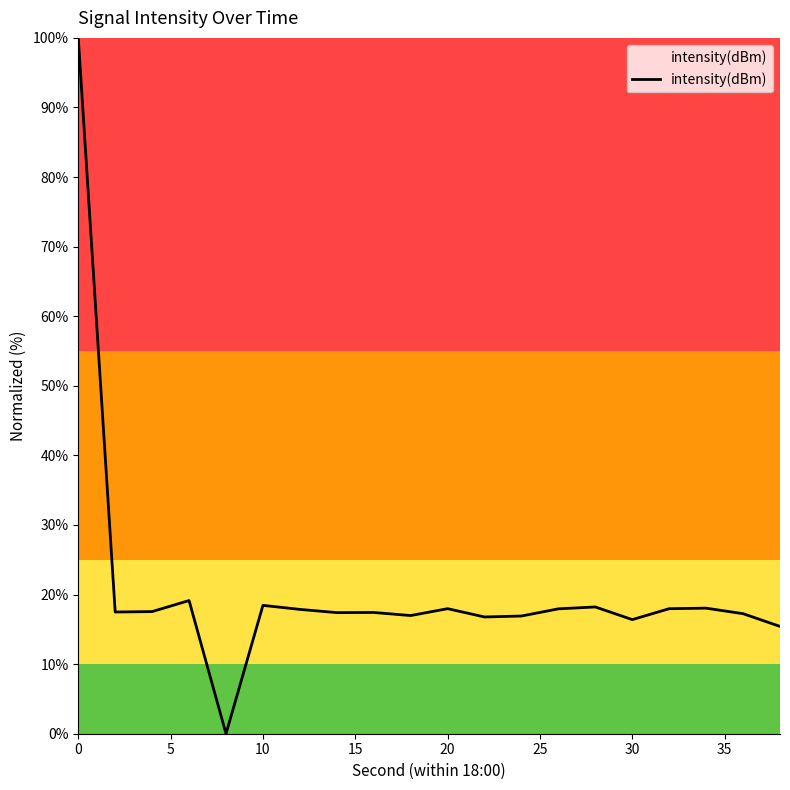

What is the greatest value displayed?

100.0